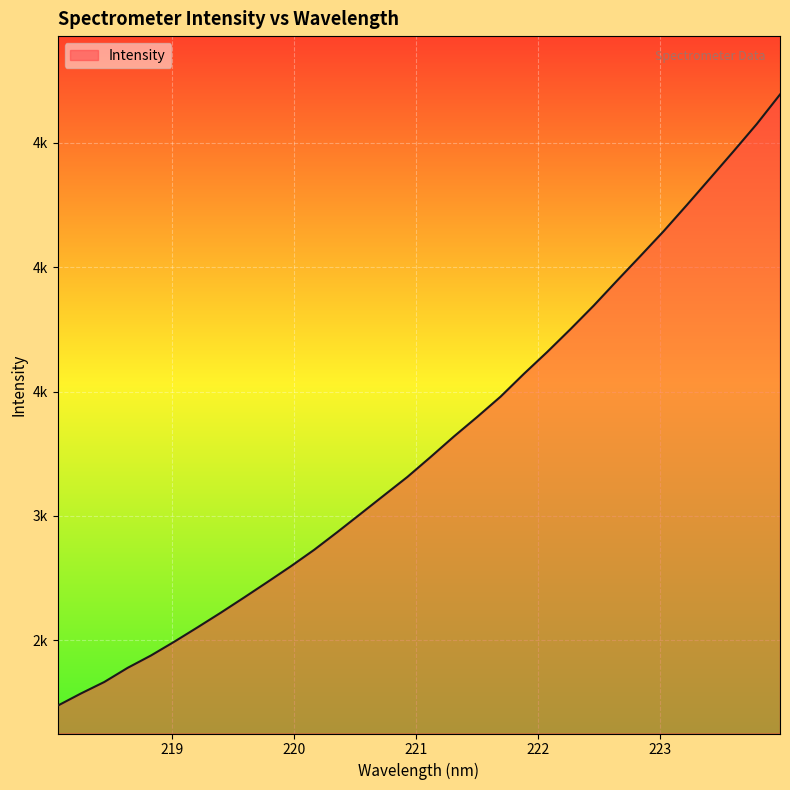

List the labels in order of value, smallest first.

218.0596, 218.2508, 218.442, 218.6332, 218.8244, 219.0156, 219.2067, 219.3979, 219.589, 219.7801, 219.9712, 220.1623, 220.3533, 220.5444, 220.7354, 220.9264, 221.1174, 221.3083, 221.4993, 221.6902, 221.8812, 222.0721, 222.263, 222.4538, 222.6447, 222.8355, 223.0264, 223.2172, 223.408, 223.5987, 223.7895, 223.9802